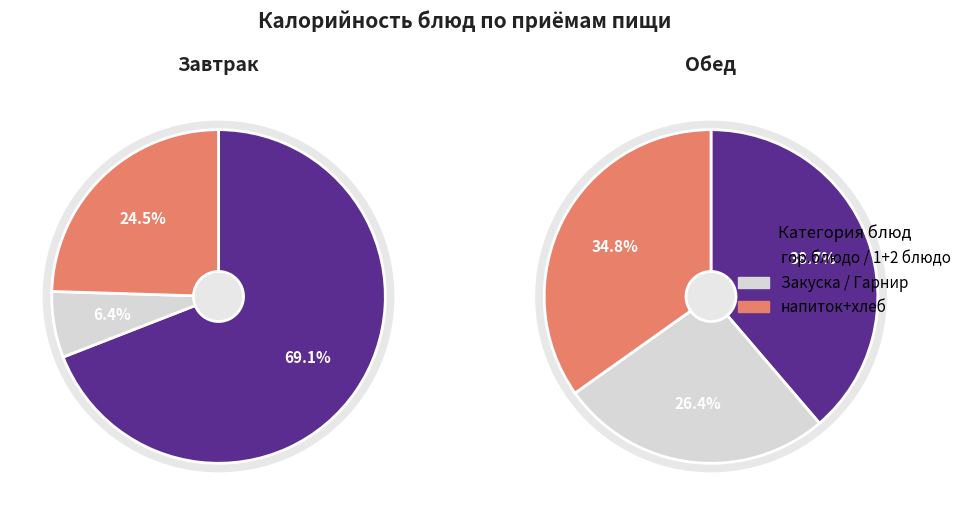

True or false: Винегрет овощной accounts for 10% of the total.

False